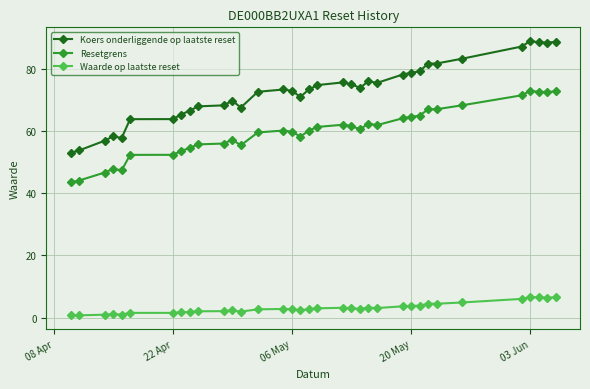

List the series in order of their peak value, lowest first.

Waarde op laatste reset, Resetgrens, Koers onderliggende op laatste reset